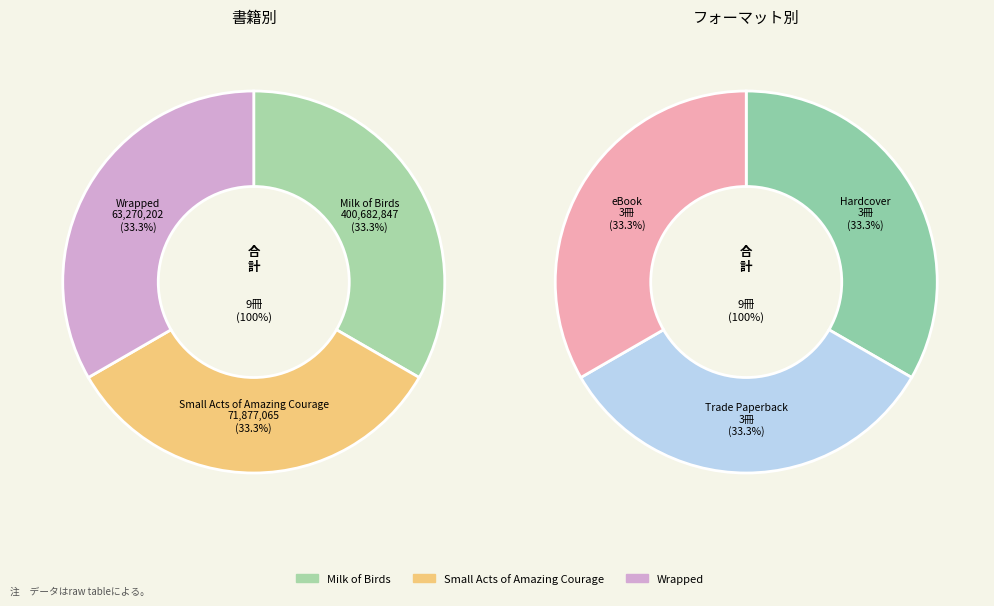

Is there a majority slice in this chart?

No